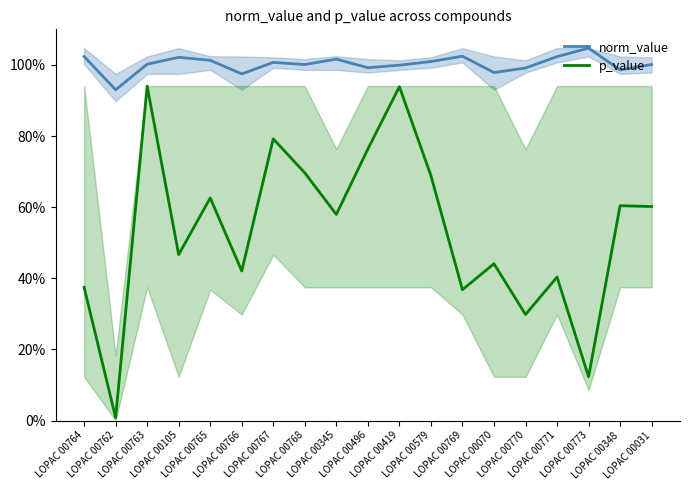

Reading left to right, transcribe all the data shown in this chart.

norm_value: 1.0	0.9	1.0	1.0	1.0	1.0	1.0	1.0	1.0	1.0	1.0	1.0	1.0	1.0	1.0	1.0	1.0	1.0	1.0
p_value: 0.4	0.0	0.9	0.5	0.6	0.4	0.8	0.7	0.6	0.8	0.9	0.7	0.4	0.4	0.3	0.4	0.1	0.6	0.6